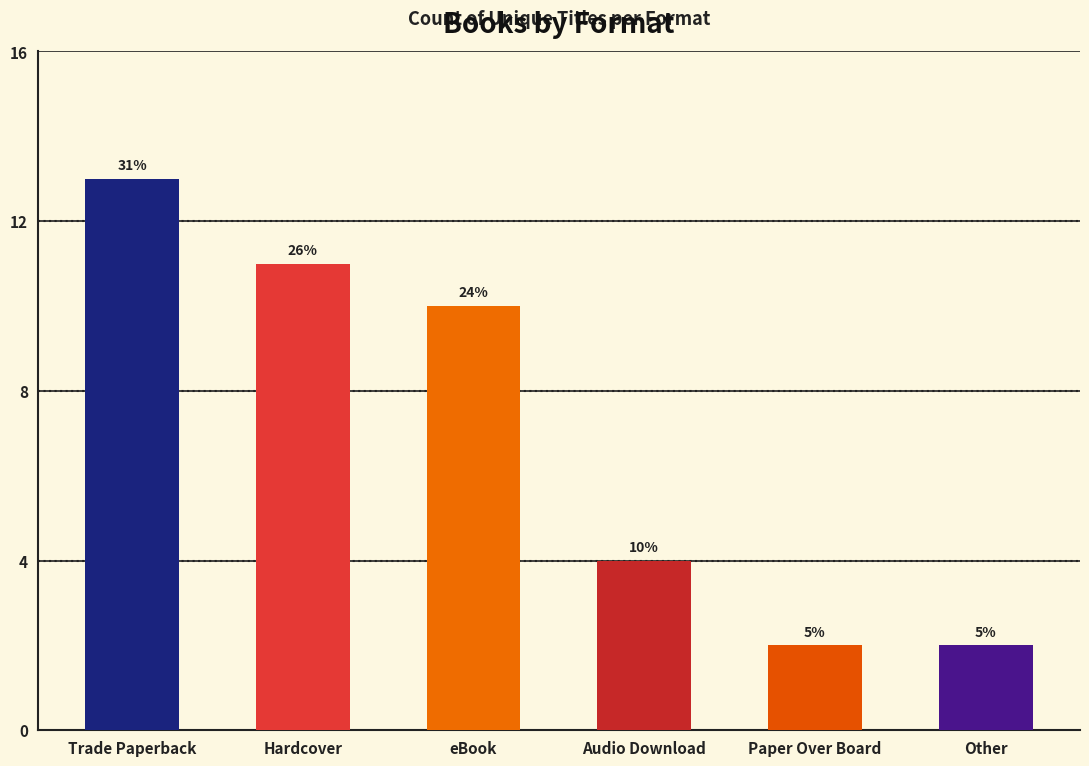

What is the sum of all values?

42